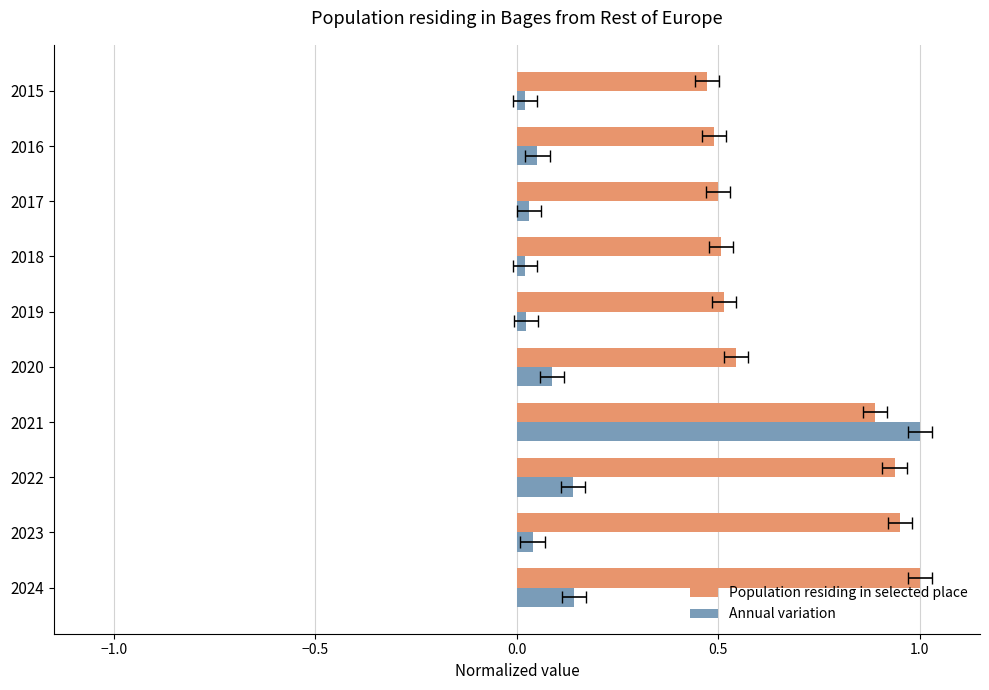

What are all the series names shown in the legend?

Population residing in selected place, Annual variation